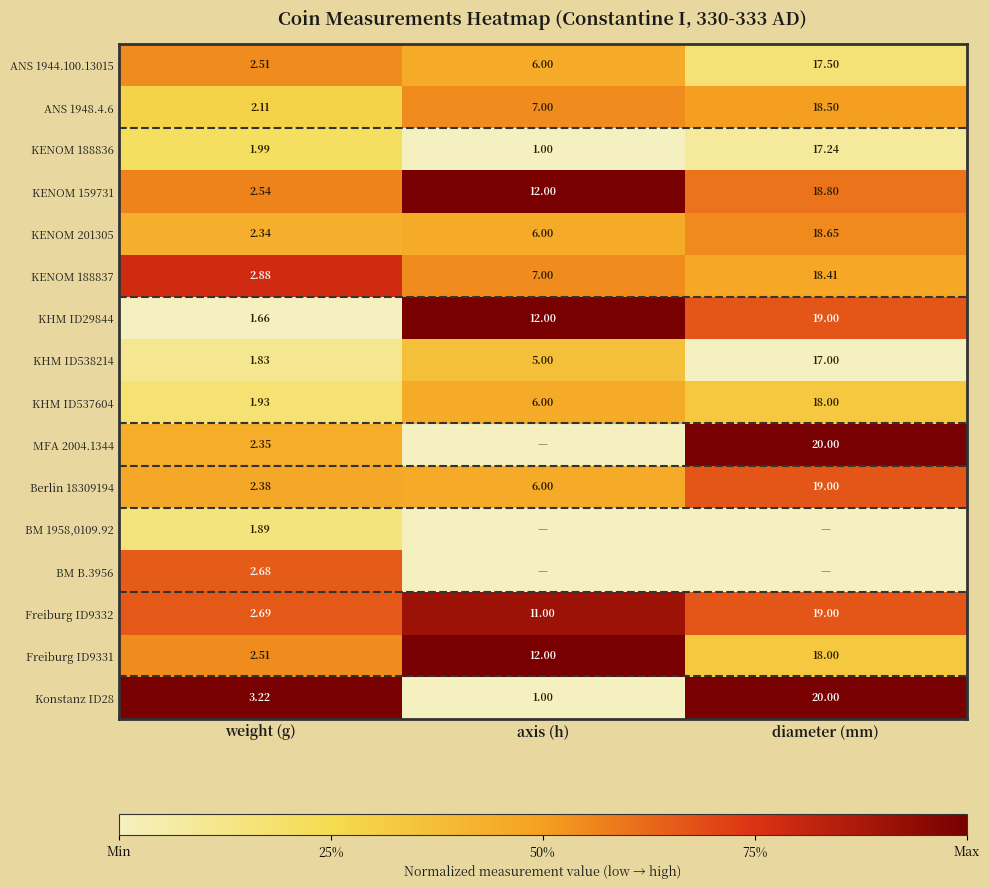

Count the number of categories in the chart.

3